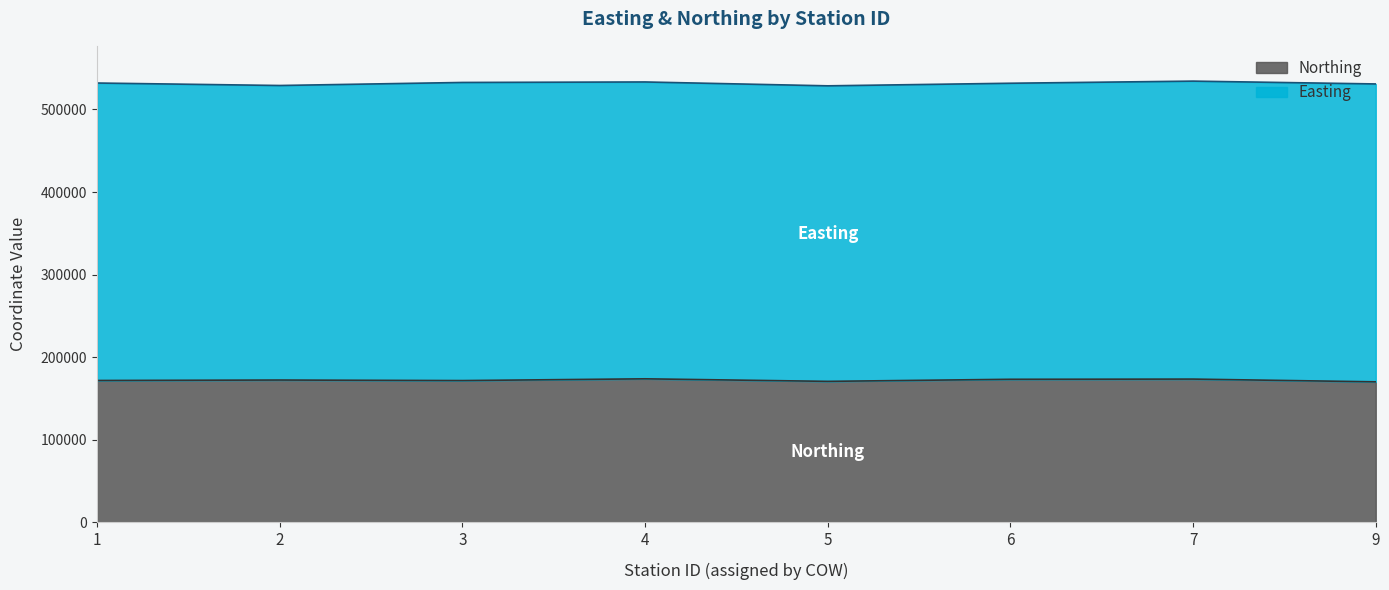

Where does the data first go above 172209?

4